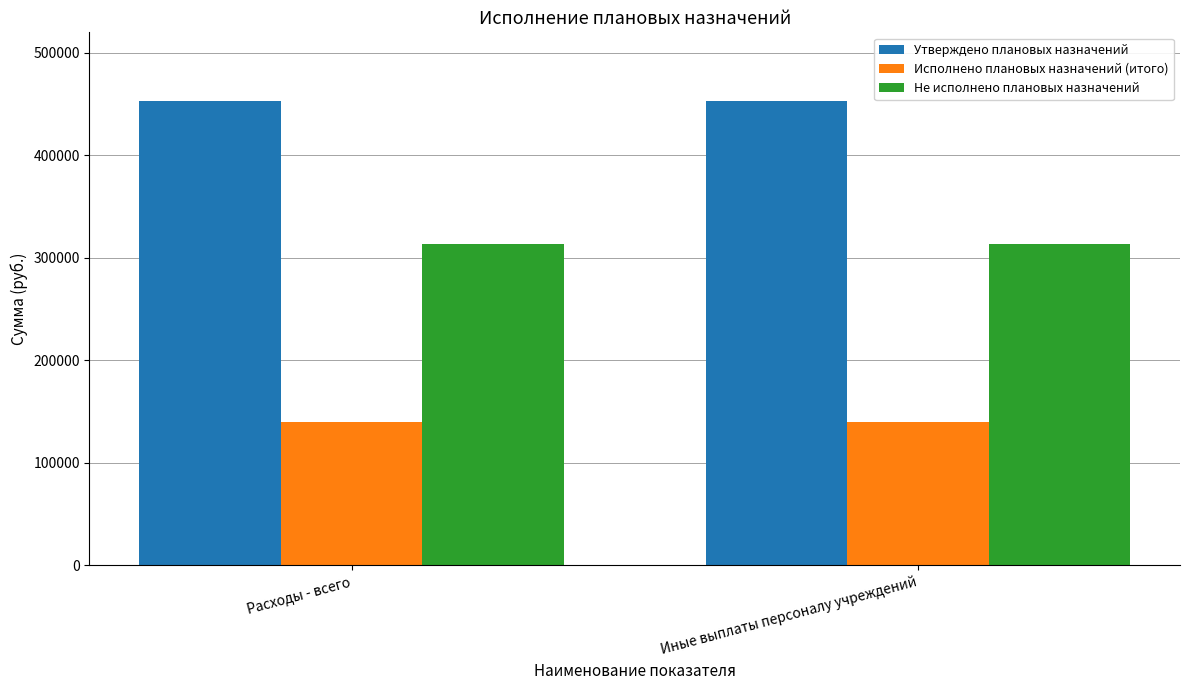

List the series in order of their peak value, highest first.

Утверждено плановых назначений, Не исполнено плановых назначений, Исполнено плановых назначений (итого)